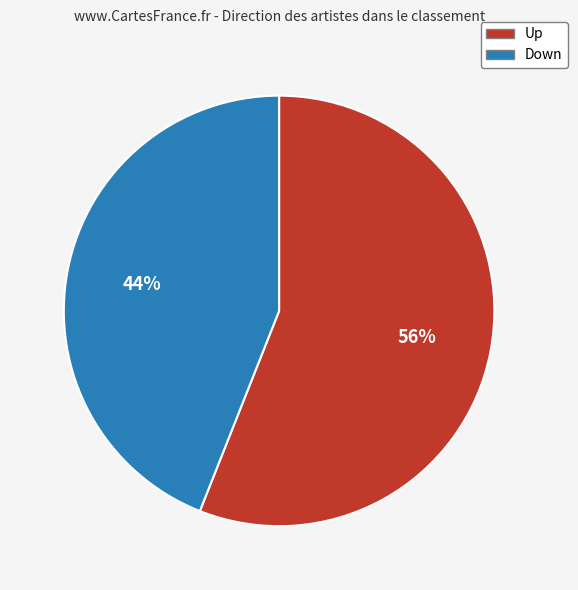

Is there a majority slice in this chart?

Yes